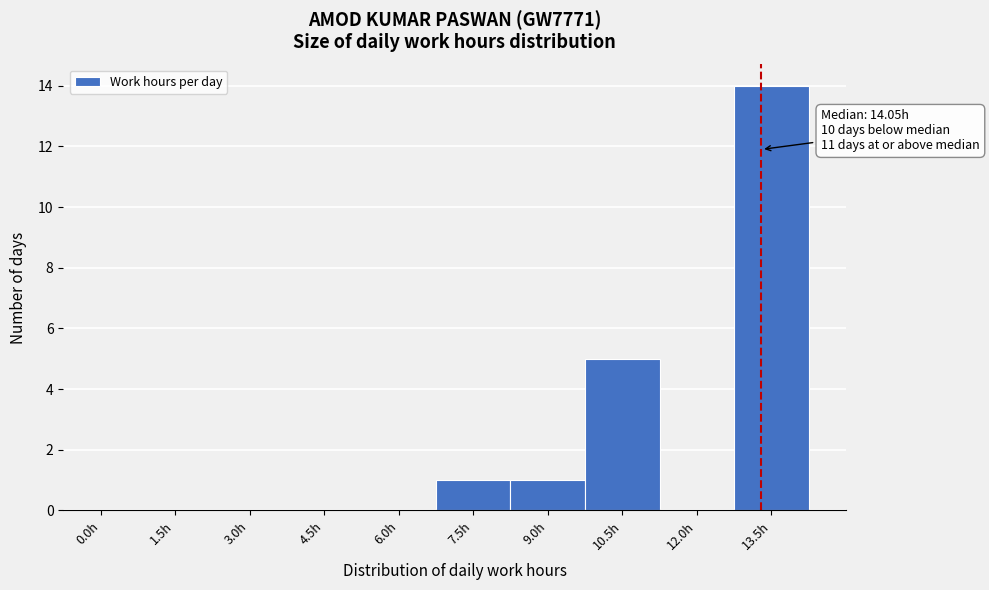

Reading left to right, transcribe all the data shown in this chart.

0.0h=0	1.5h=0	3.0h=0	4.5h=0	6.0h=0	7.5h=1	9.0h=1	10.5h=5	12.0h=0	13.5h=14